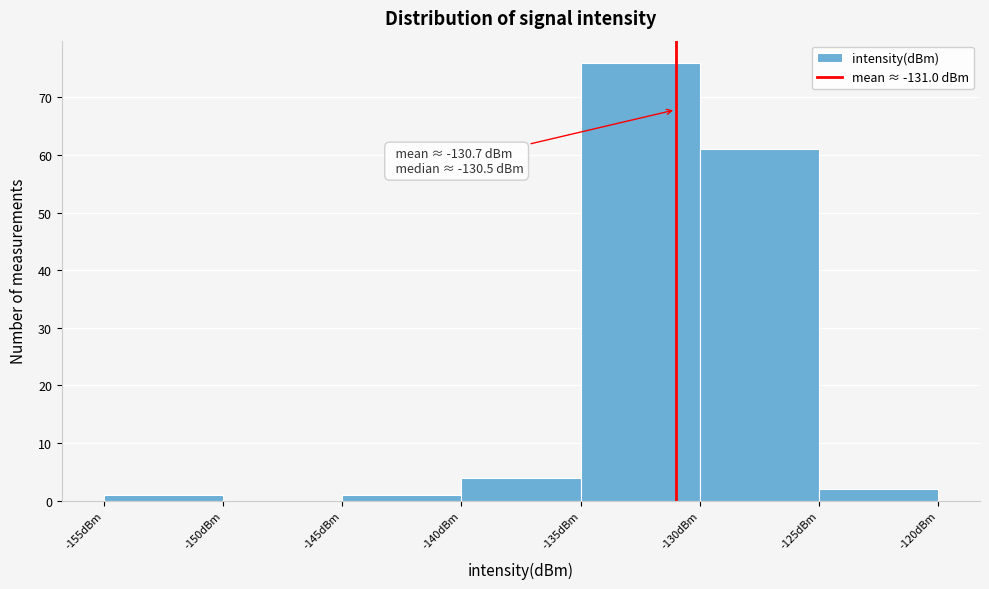

Over which range of the x-axis is the bar tallest?

-135 to -130